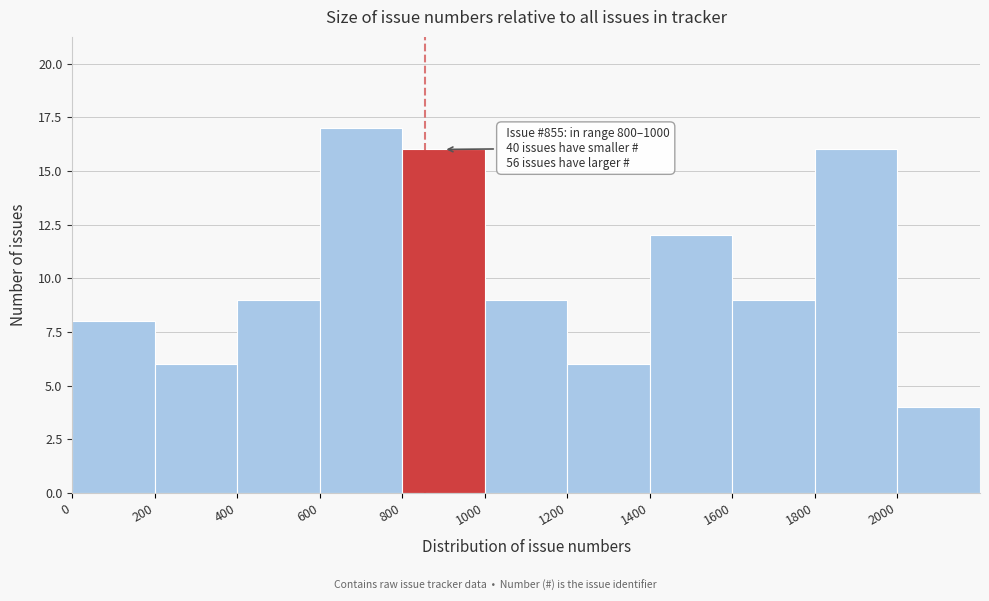

Over which range of the x-axis is the bar tallest?

600 to 800